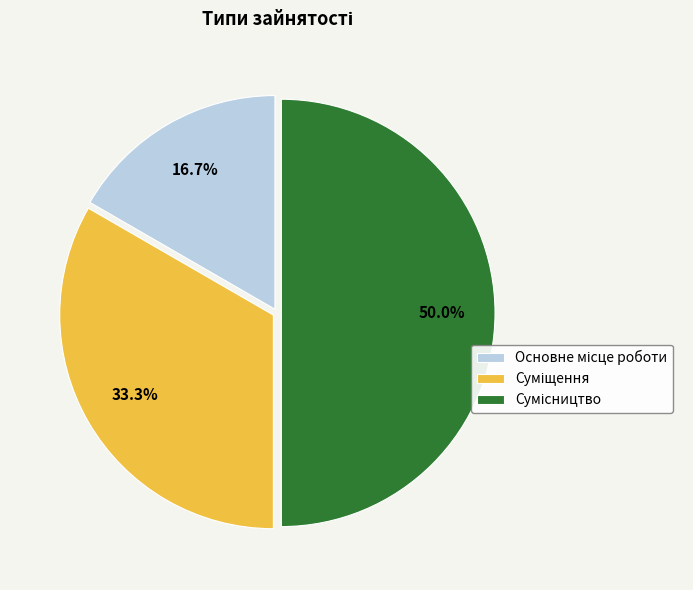

Count the number of slices in the pie.

3